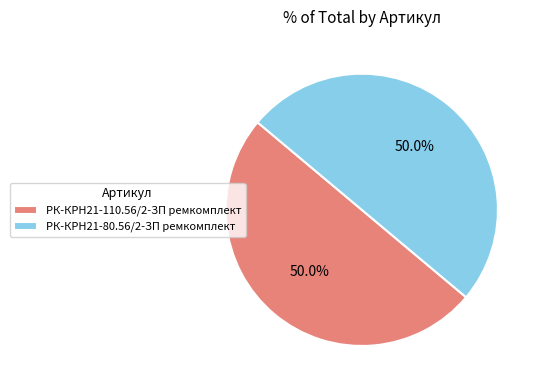

True or false: РК-КРН21-80.56/2-ЗП ремкомплект accounts for 50% of the total.

True